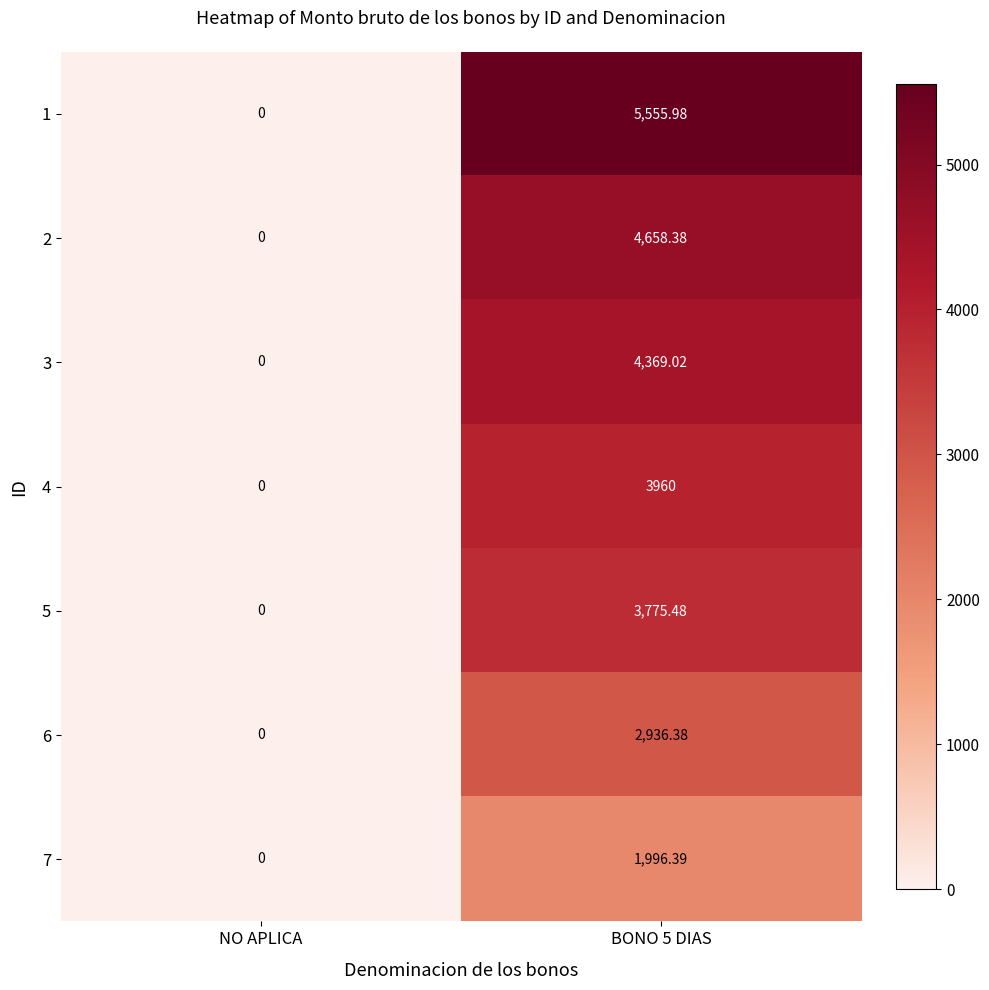

Which category has the lowest value across all series?

NO APLICA